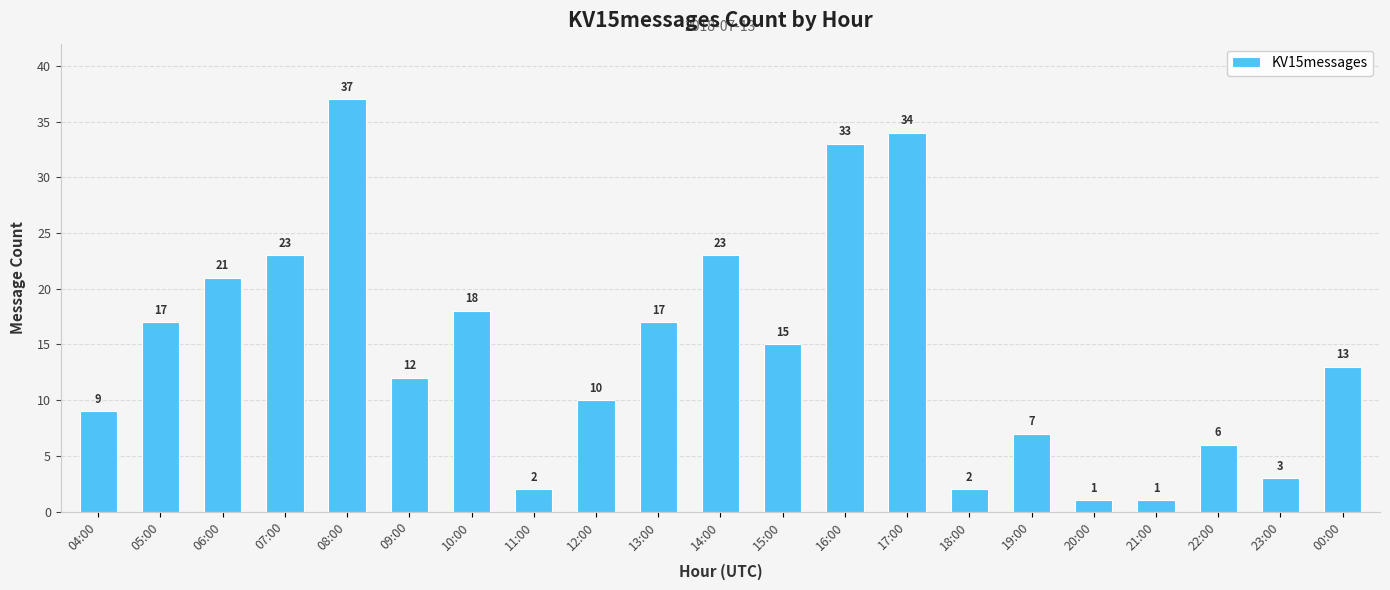

What is the ratio of the value at 11:00 to the value at 15:00?

0.1